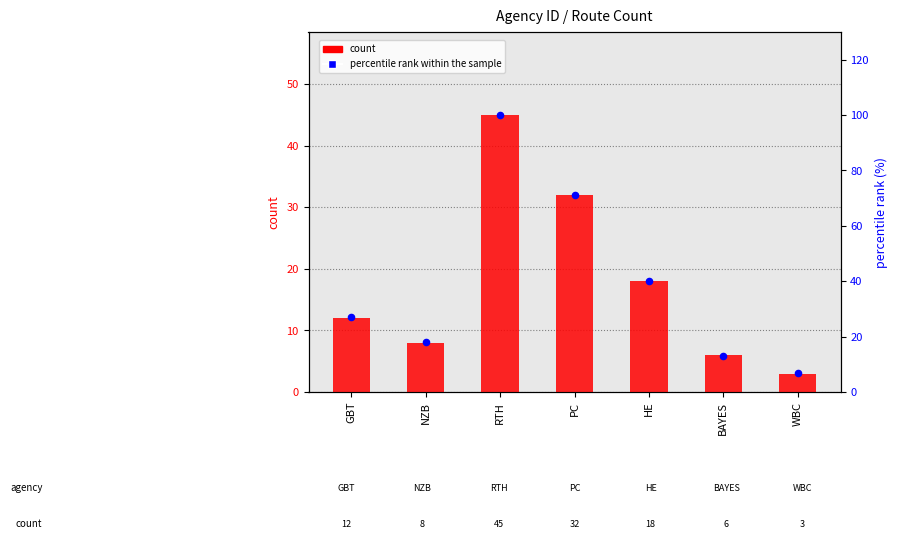

Is the value of count at HE greater than the value of percentile rank within the sample at PC?

No